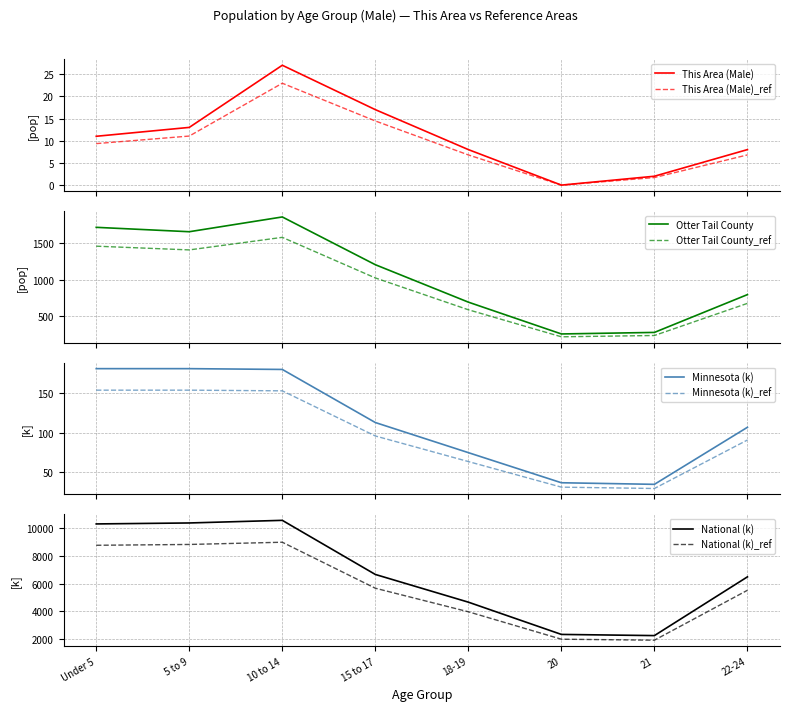

True or false: This Area (Male) and National (k) cross at least once.

False